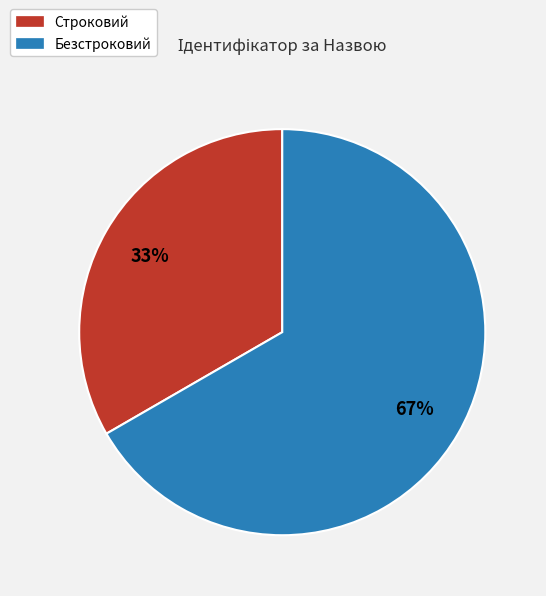

How many segments does this pie chart have?

2